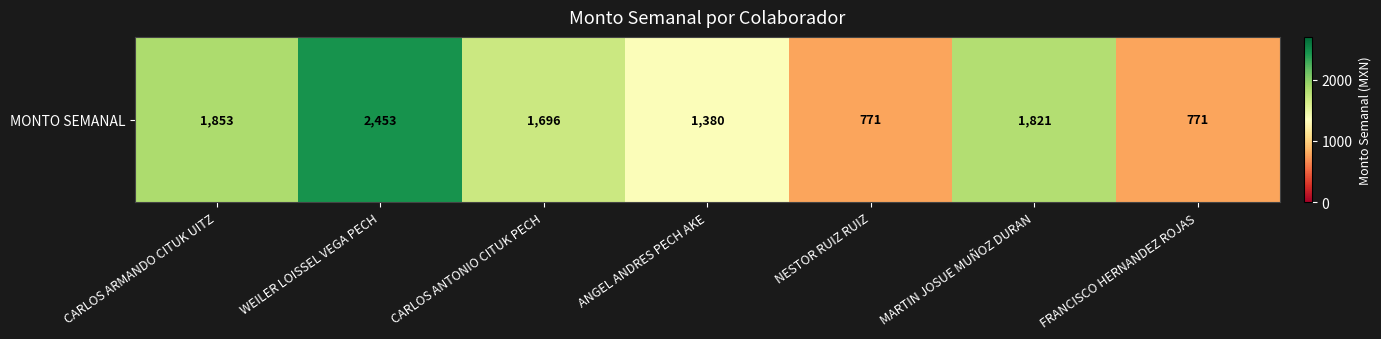

Which category has the lowest value across all series?

NESTOR RUIZ RUIZ